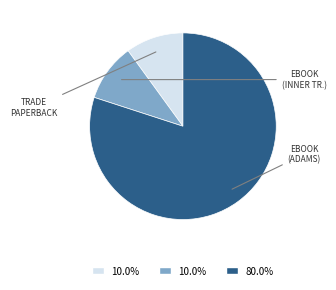

Does any single category account for the majority?

Yes